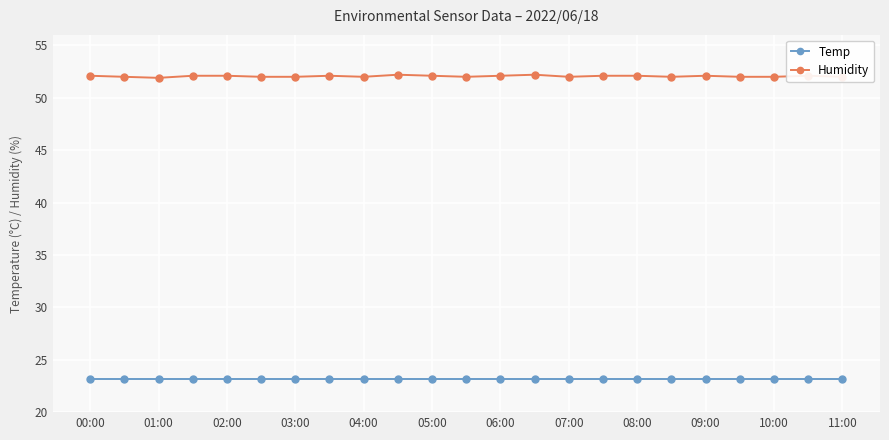

Rank the series by their average value, from lowest to highest.

Temp, Humidity